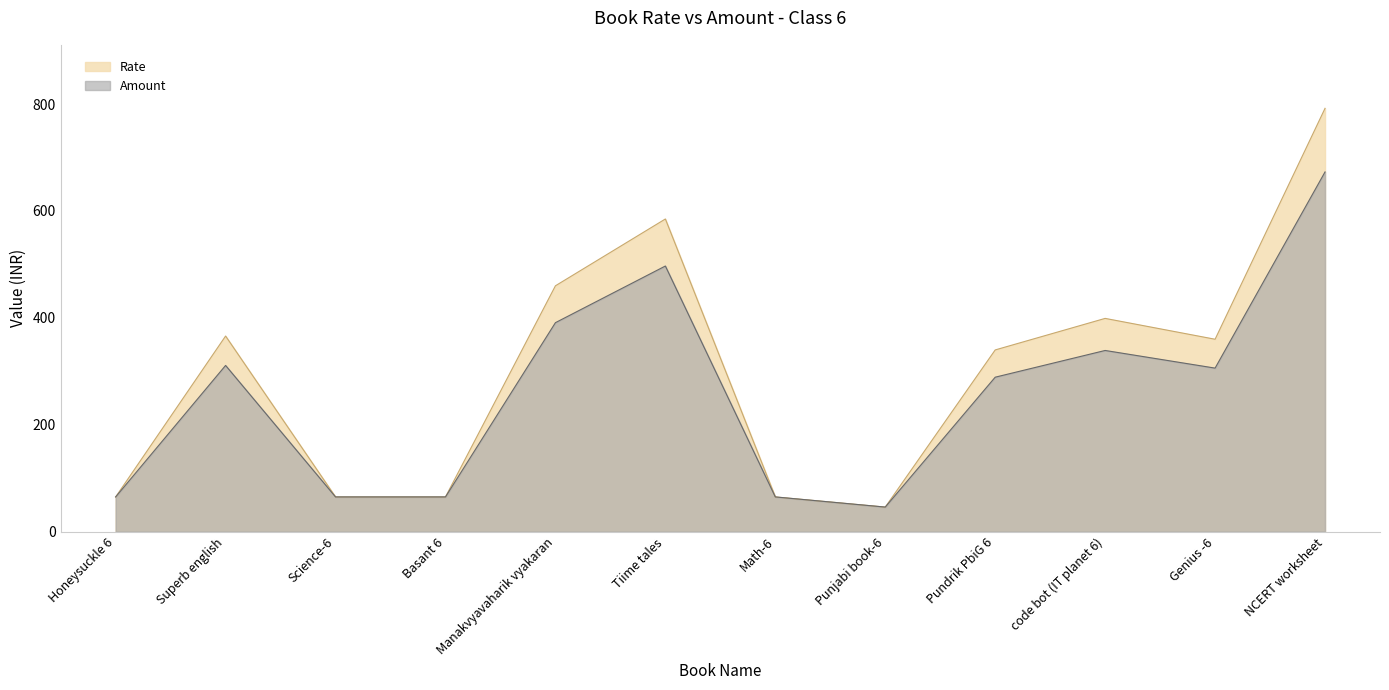

What is the spread (max minus min) of values at Pundrik PbiG 6?

51